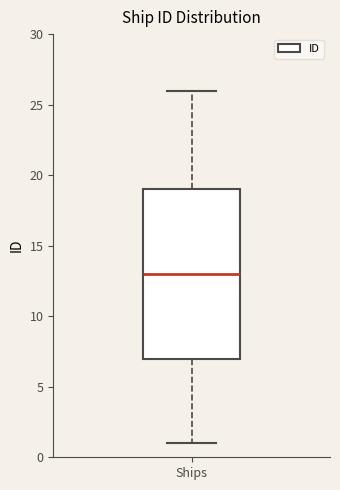

Read this box plot against the y-axis: the position of the median line, the range covered by the box, and the ends of both whiskers. The values are not printed on the chart, so give them approximately, as read against the axis.

median 13, box 7 to 19, whiskers 1 to 26